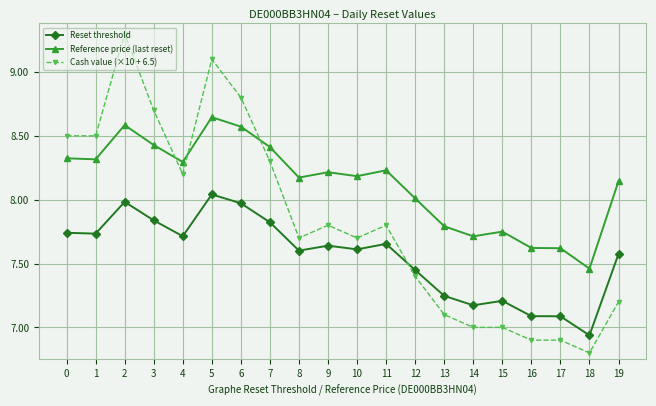

What is the maximum value for Cash value (×10 + 6.5)?

9.3